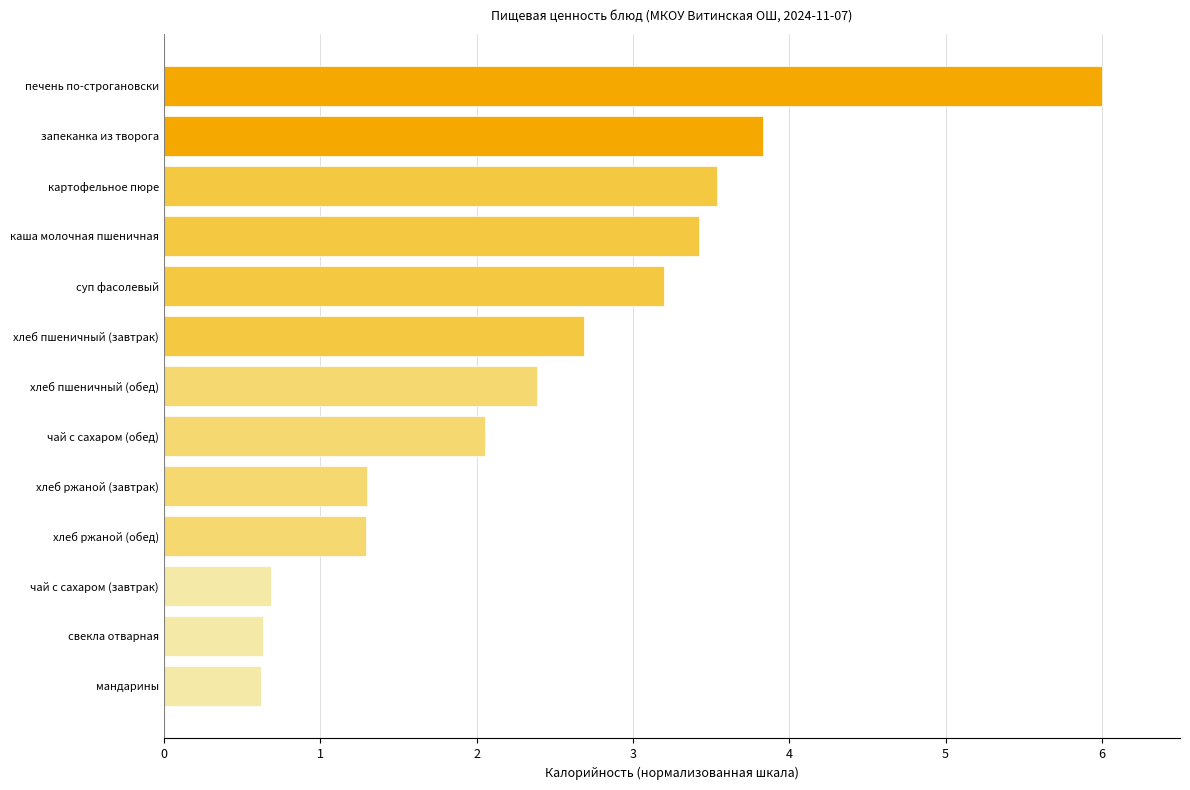

What is the difference between the maximum and second lowest values?

5.4